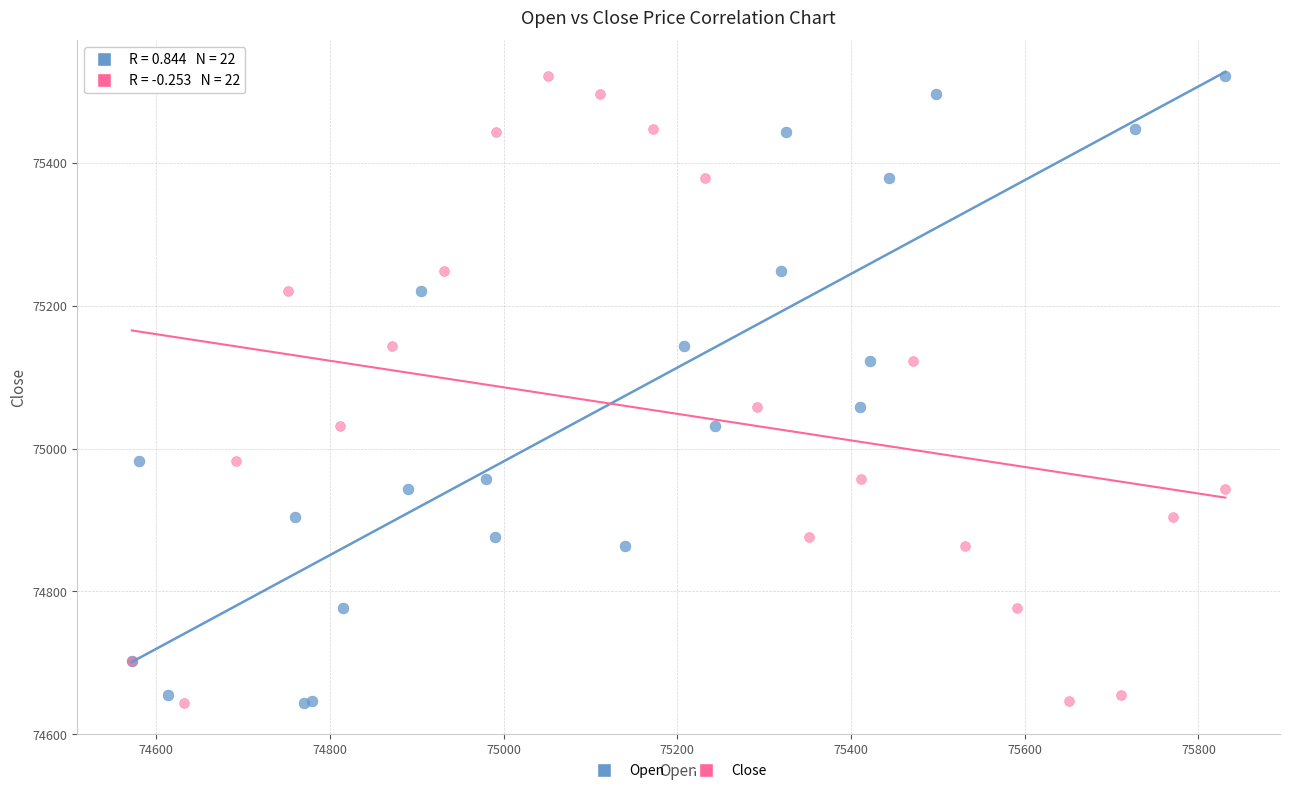

What are all the series names shown in the legend?

Open, Close